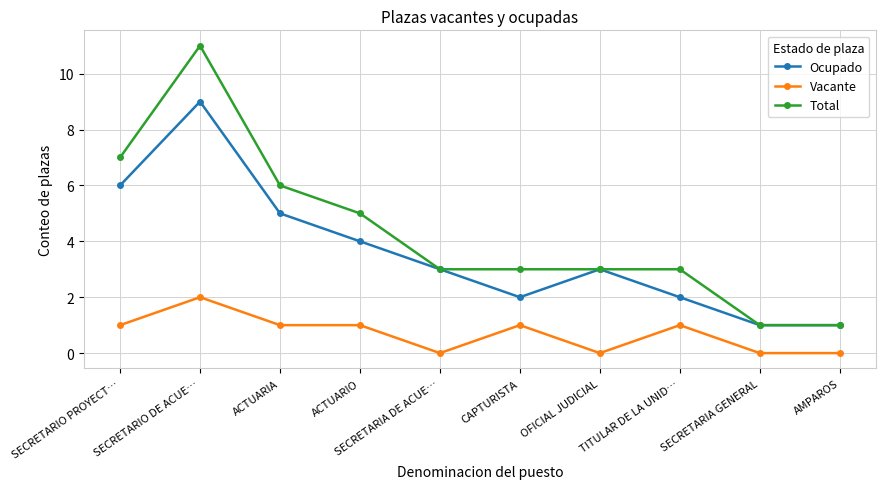

How many lines are shown in the chart?

3